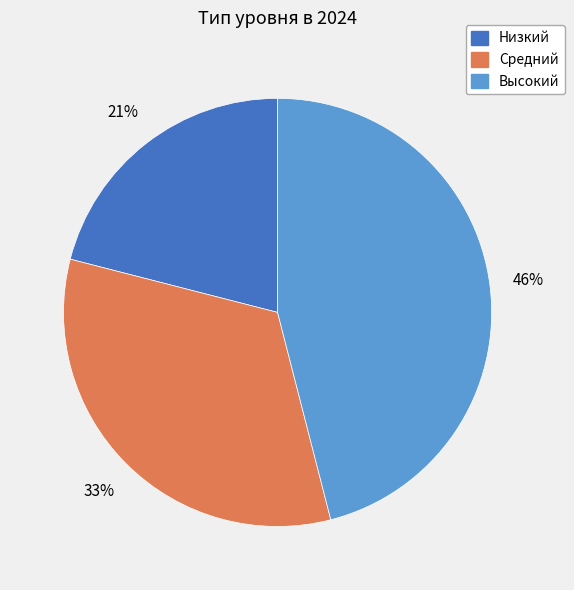

The Низкий slice represents 21% of the pie. True or false?

True